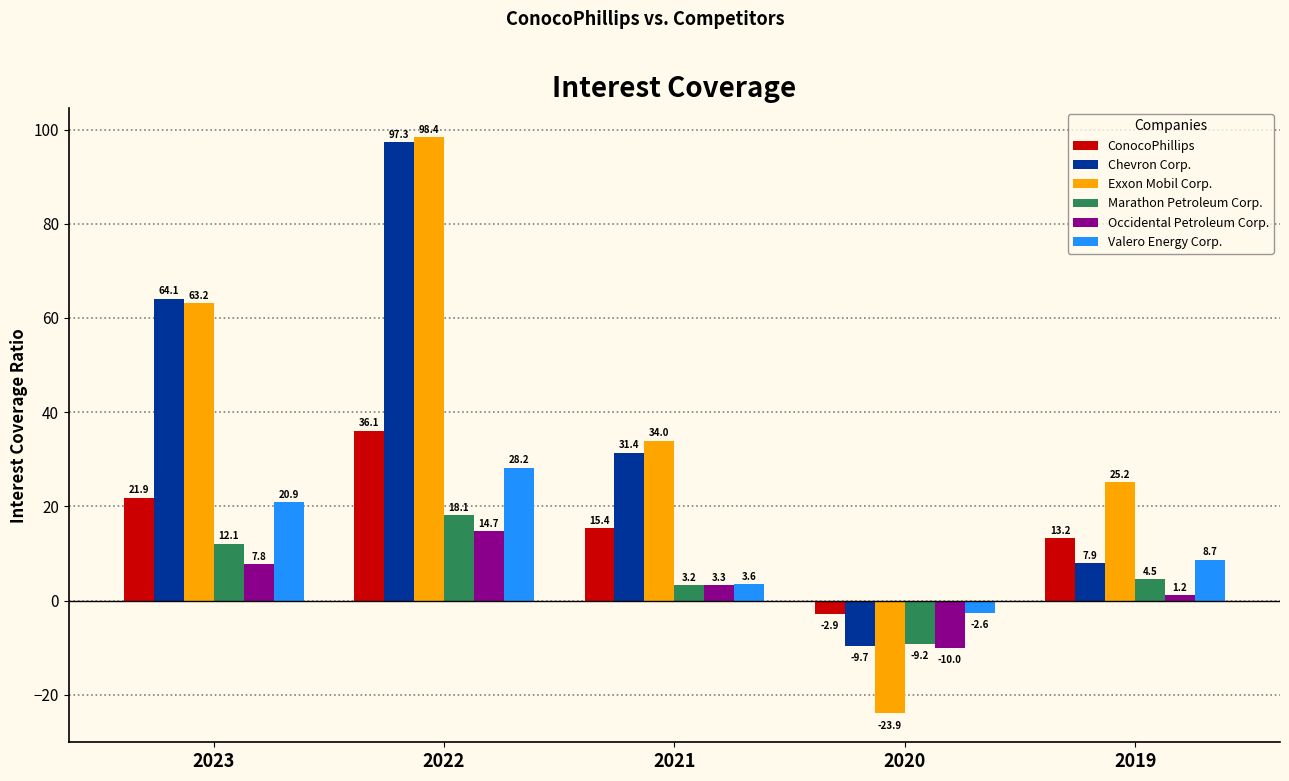

How many series are shown in this chart?

6